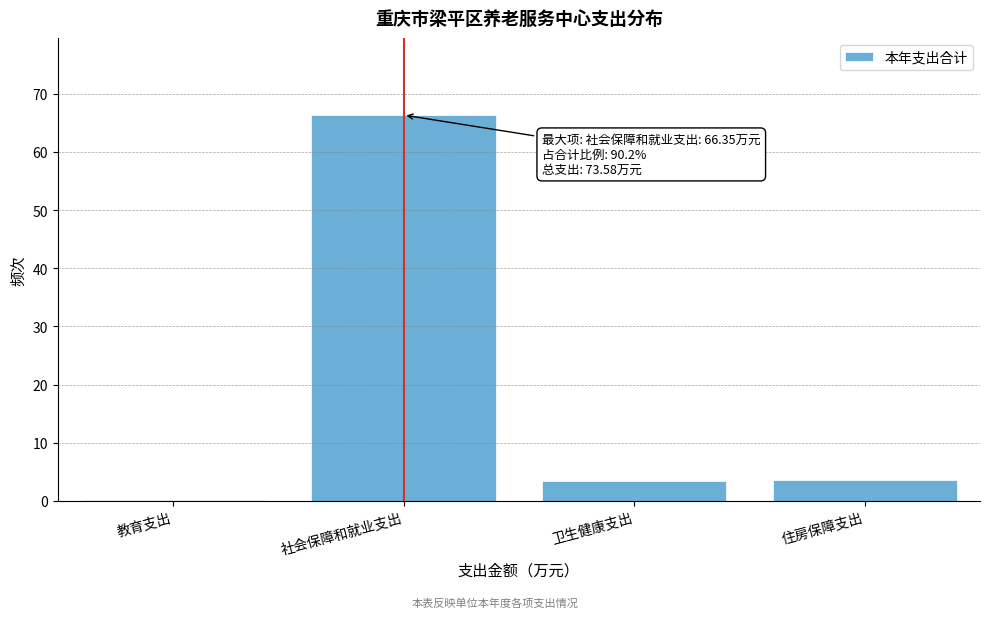

Which label corresponds to the largest value in the chart?

社会保障和就业支出